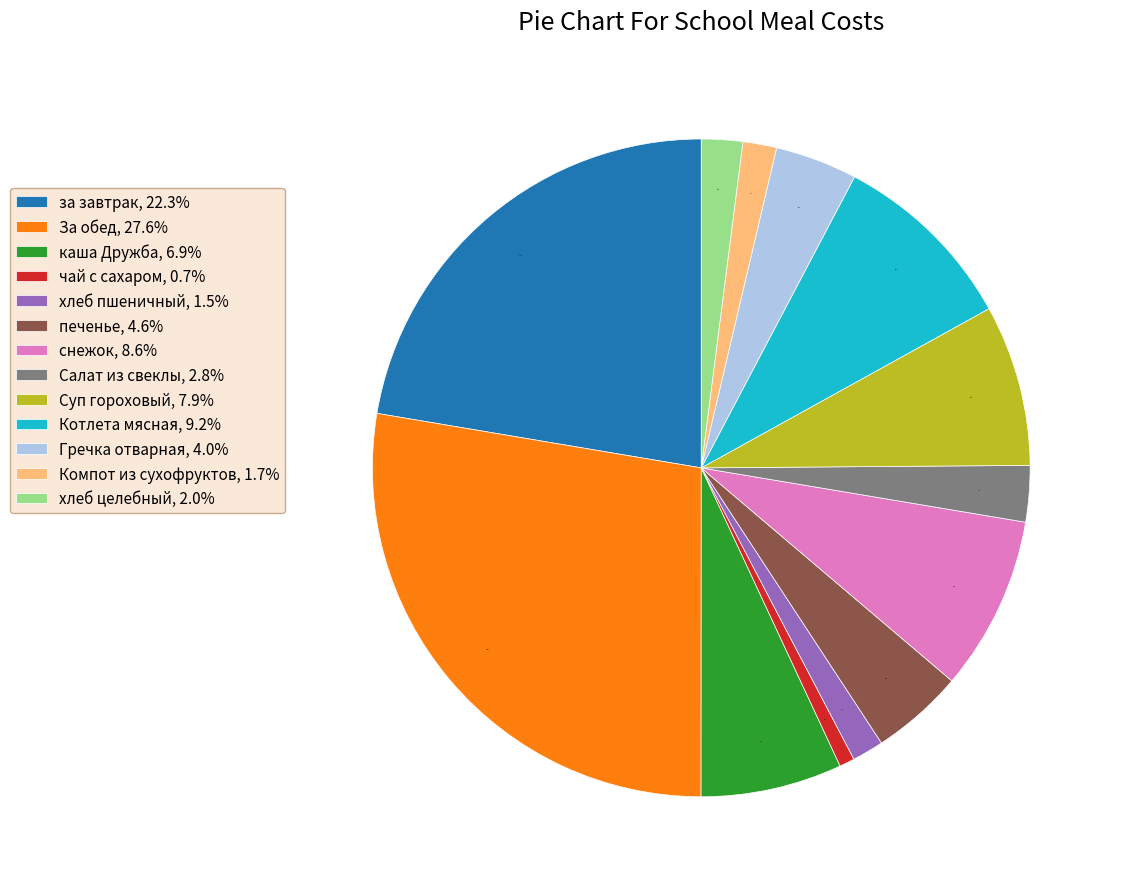

To the nearest percent, what percentage of the pie is Салат из свеклы?

3%